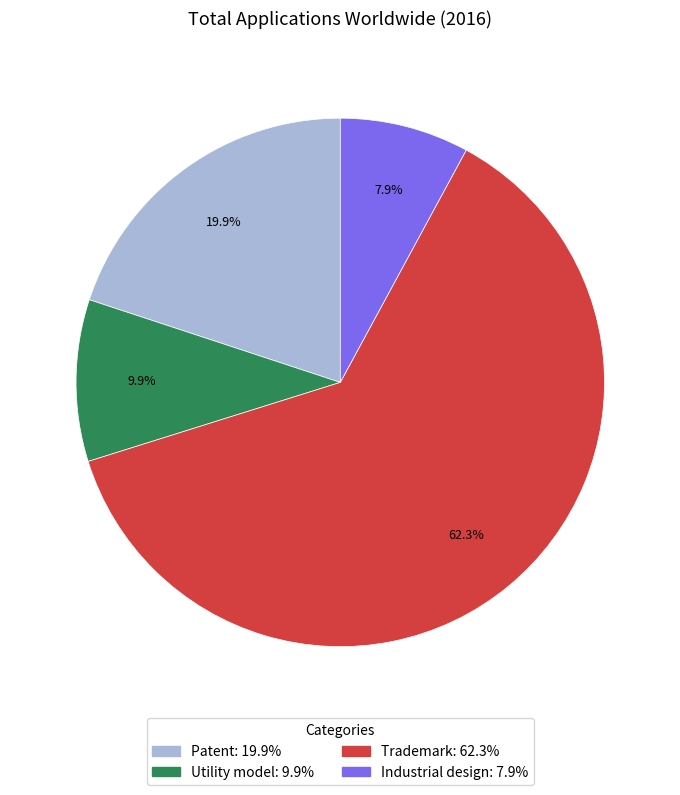

How many slices are in this pie chart?

4